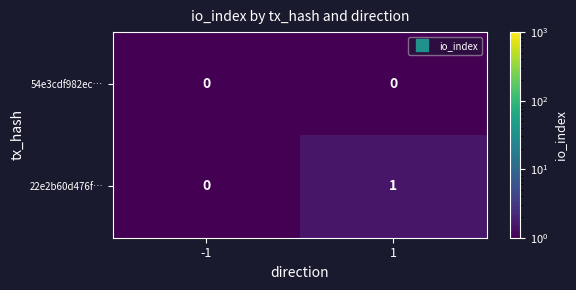

Which series changed the most between -1 and 1?

22e2b60d476f…